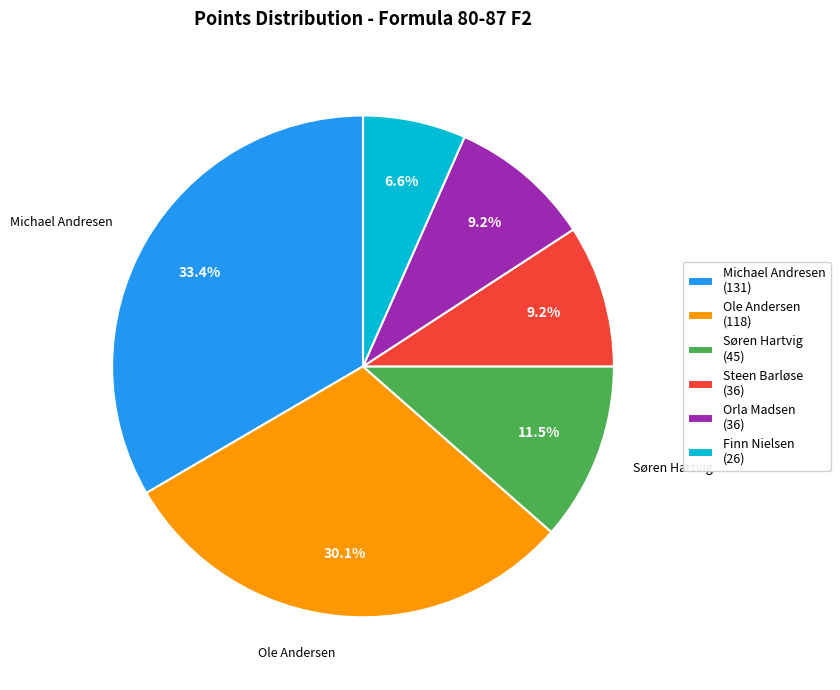

Does any single category account for the majority?

No